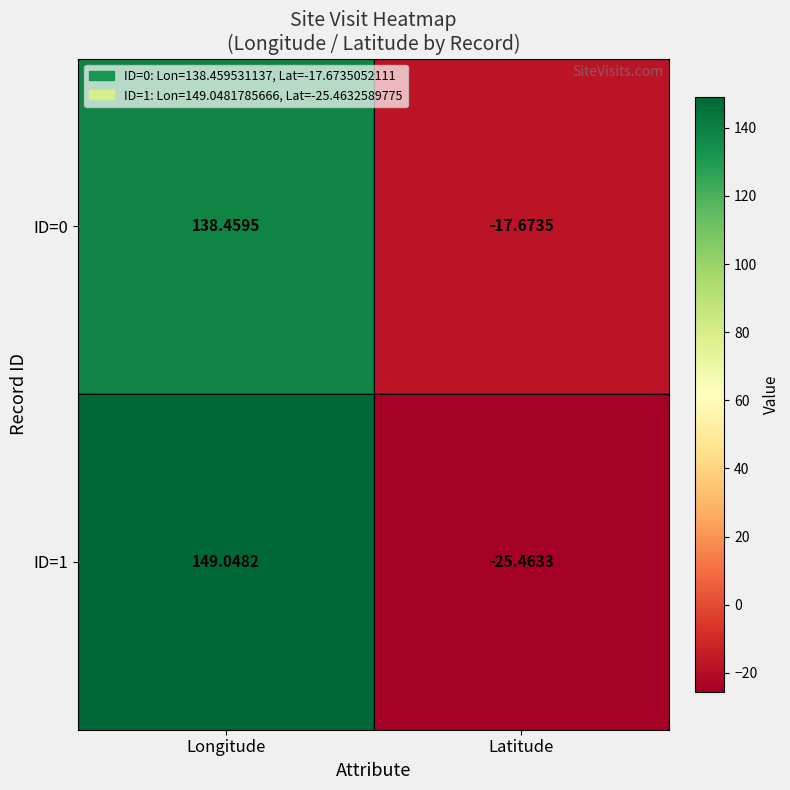

What is the spread (max minus min) of values at Longitude?

10.6